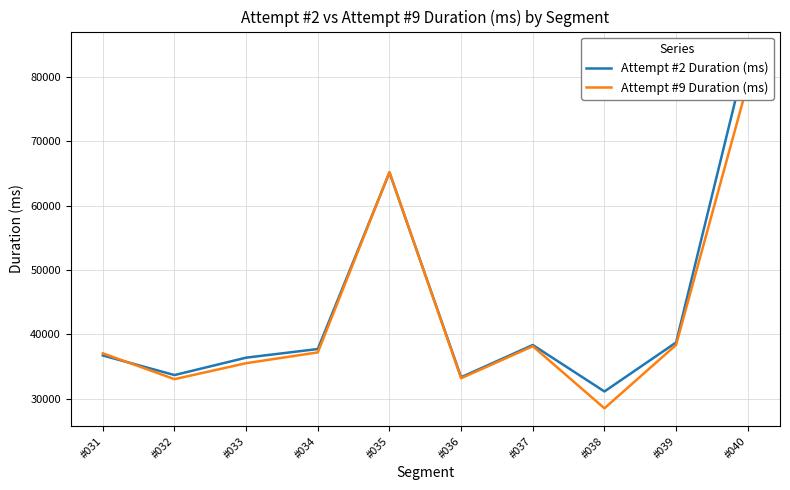

What is the highest value of the Attempt #9 Duration (ms) series?

78972